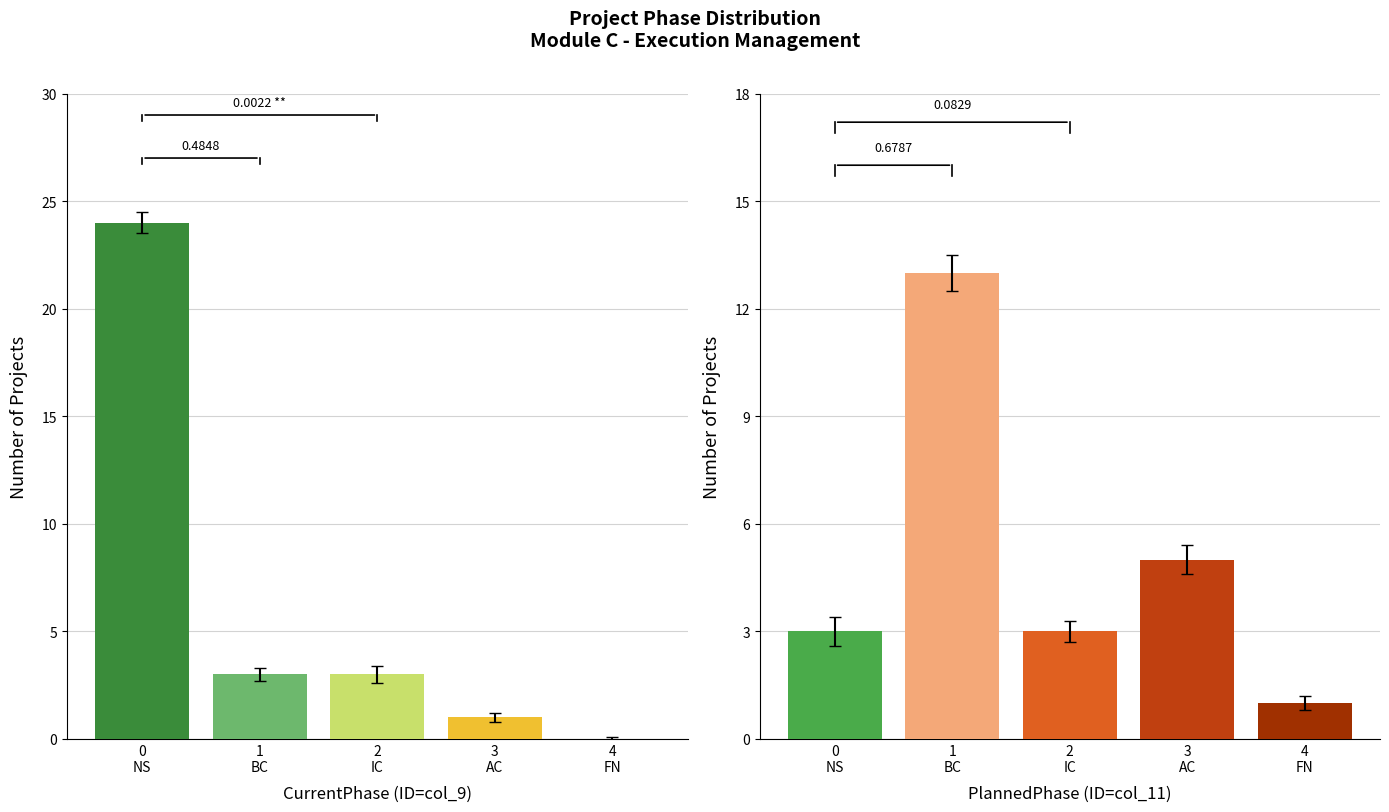

Where does the PlannedPhase (ID=col_11) series first go above 3?

1
BC